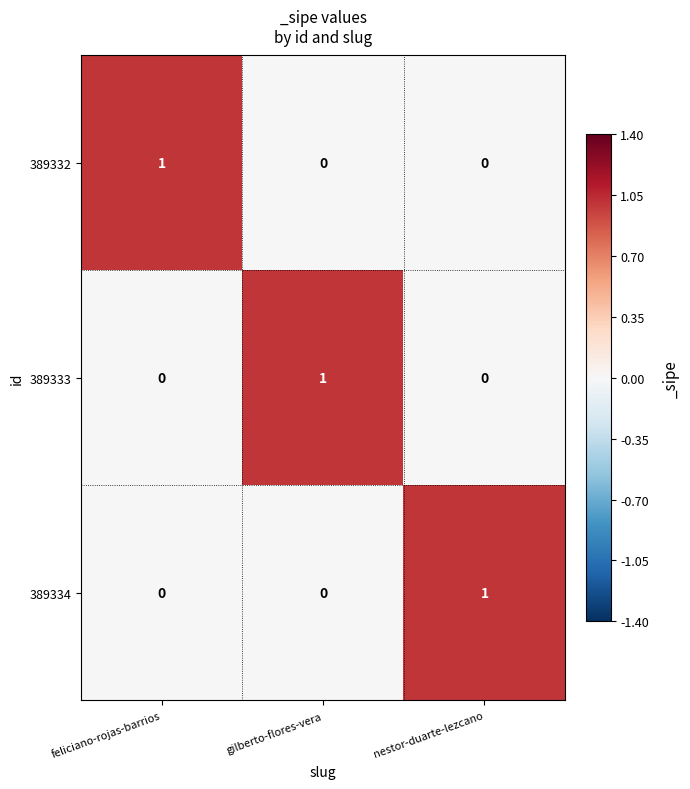

The value of 389333 at nestor-duarte-lezcano is 0. True or false?

True